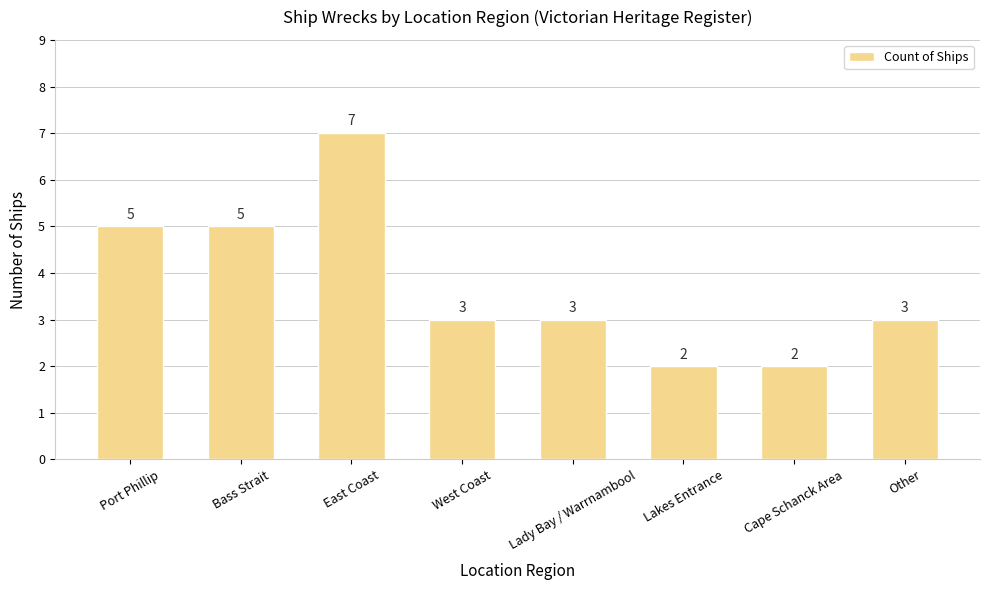

What is the difference between the maximum and minimum values?

5